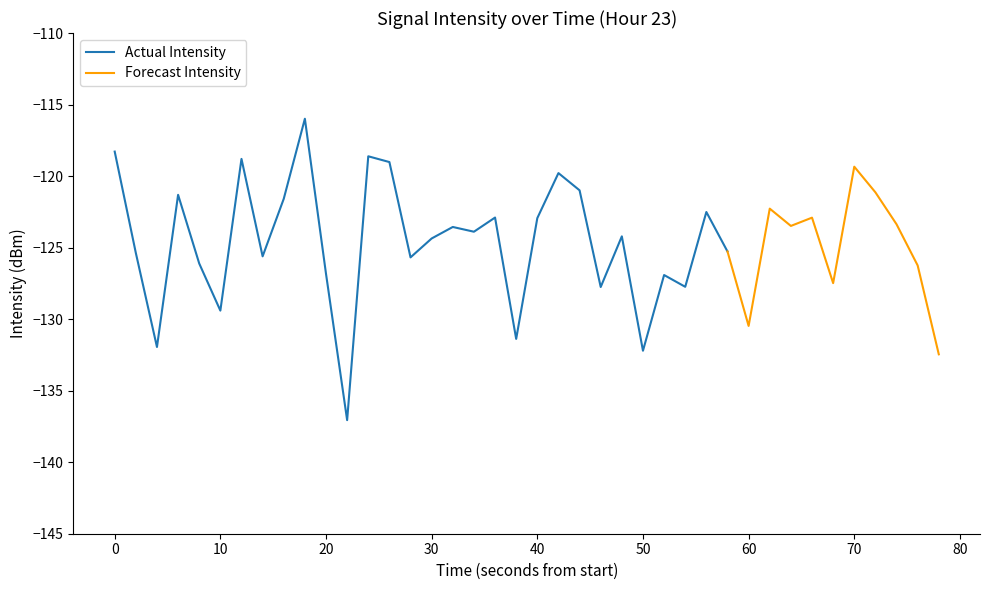

At which category does the chart reach its peak across all series?

9